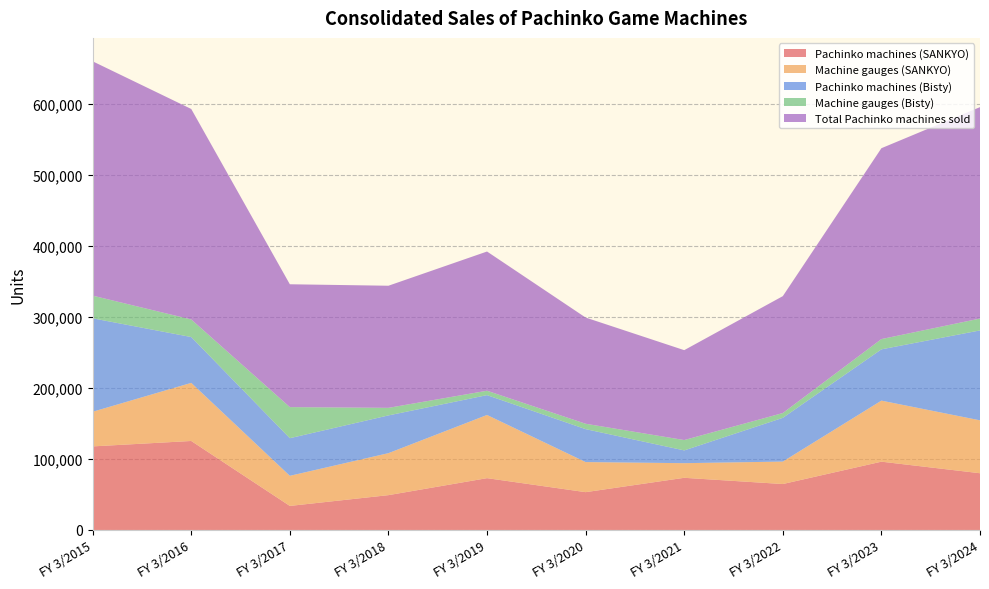

Reading right to left, what are all the values shown in this chart?

Pachinko machines (SANKYO): FY 3/2024=79855	FY 3/2023=96125	FY 3/2022=64653	FY 3/2021=73416	FY 3/2020=53211	FY 3/2019=72922	FY 3/2018=49005	FY 3/2017=33823	FY 3/2016=125268	FY 3/2015=117634
Machine gauges (SANKYO): FY 3/2024=74484	FY 3/2023=85960	FY 3/2022=31619	FY 3/2021=20603	FY 3/2020=42358	FY 3/2019=88962	FY 3/2018=59123	FY 3/2017=42401	FY 3/2016=81814	FY 3/2015=48776
Pachinko machines (Bisty): FY 3/2024=126595	FY 3/2023=72197	FY 3/2022=61583	FY 3/2021=17985	FY 3/2020=46381	FY 3/2019=27938	FY 3/2018=53148	FY 3/2017=52965	FY 3/2016=64530	FY 3/2015=131566
Machine gauges (Bisty): FY 3/2024=16714	FY 3/2023=14444	FY 3/2022=6735	FY 3/2021=14561	FY 3/2020=7570	FY 3/2019=6185	FY 3/2018=10643	FY 3/2017=43765	FY 3/2016=24734	FY 3/2015=31916
Total Pachinko machines sold: FY 3/2024=297648	FY 3/2023=268726	FY 3/2022=164590	FY 3/2021=126565	FY 3/2020=149520	FY 3/2019=196007	FY 3/2018=171919	FY 3/2017=172954	FY 3/2016=296346	FY 3/2015=329892